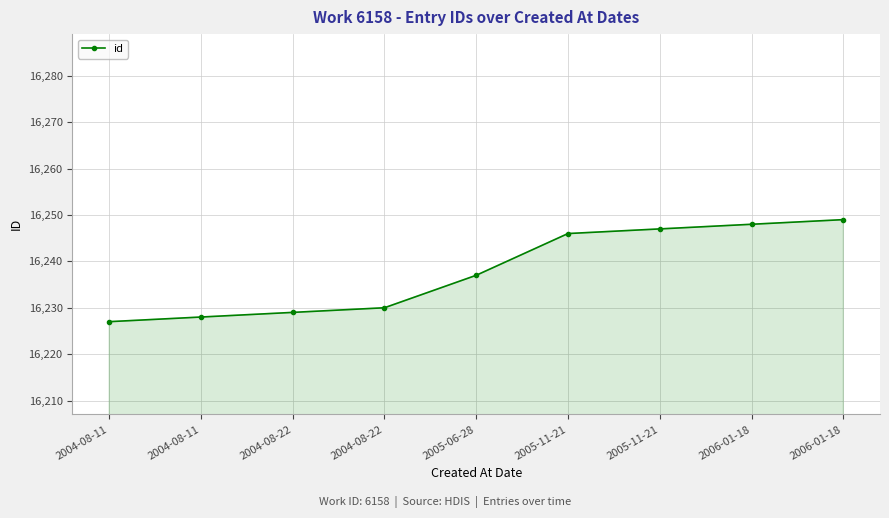

What is the label of the 5th point from the right?

2005-06-28